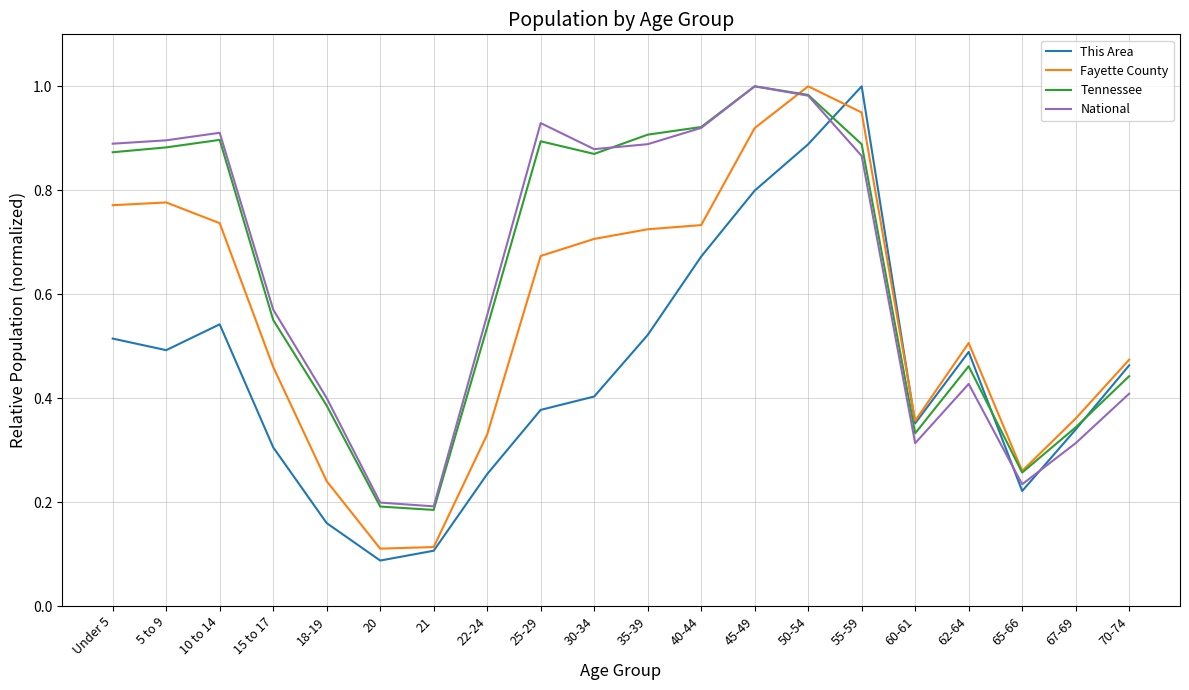

True or false: National has more than 1 interior local peaks.

True